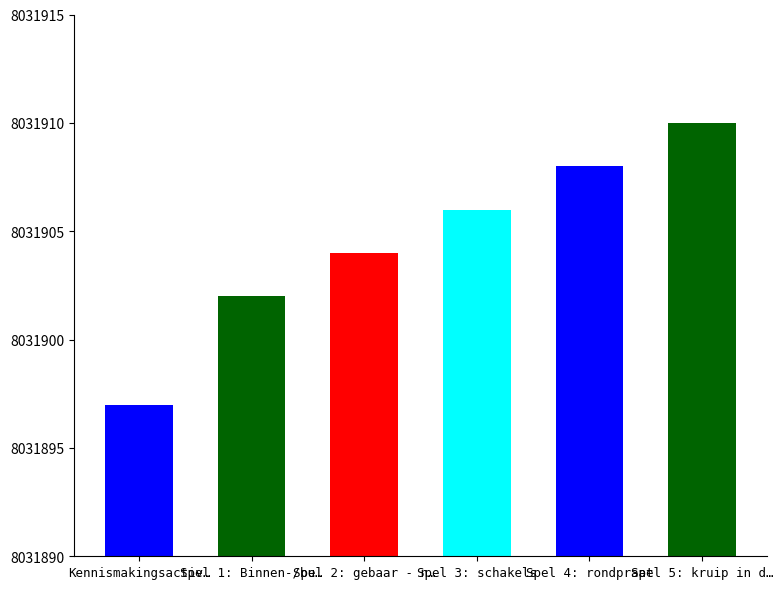

Reading left to right, extract all data points from this chart.

8031897	8031902	8031904	8031906	8031908	8031910